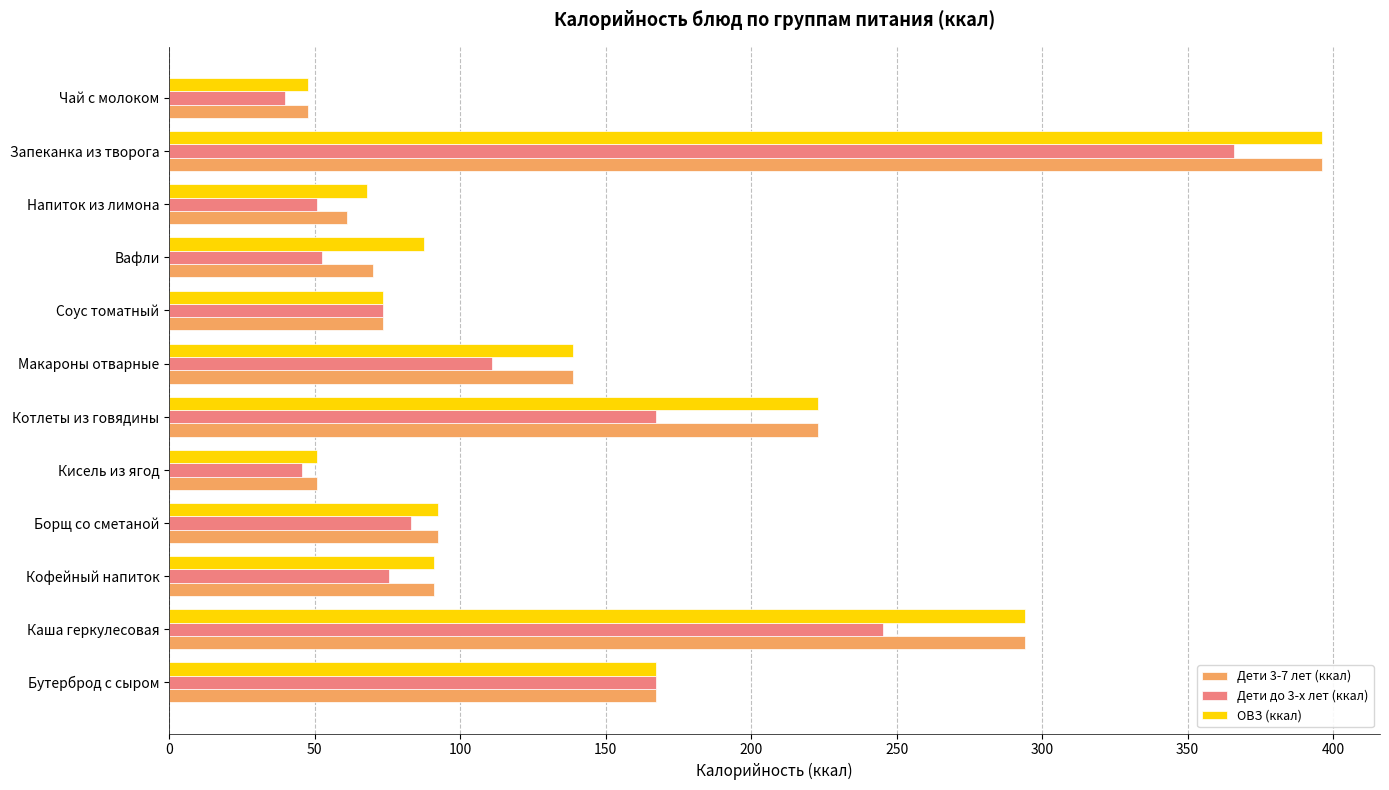

Which label corresponds to the largest value in the chart?

Запеканка из творога